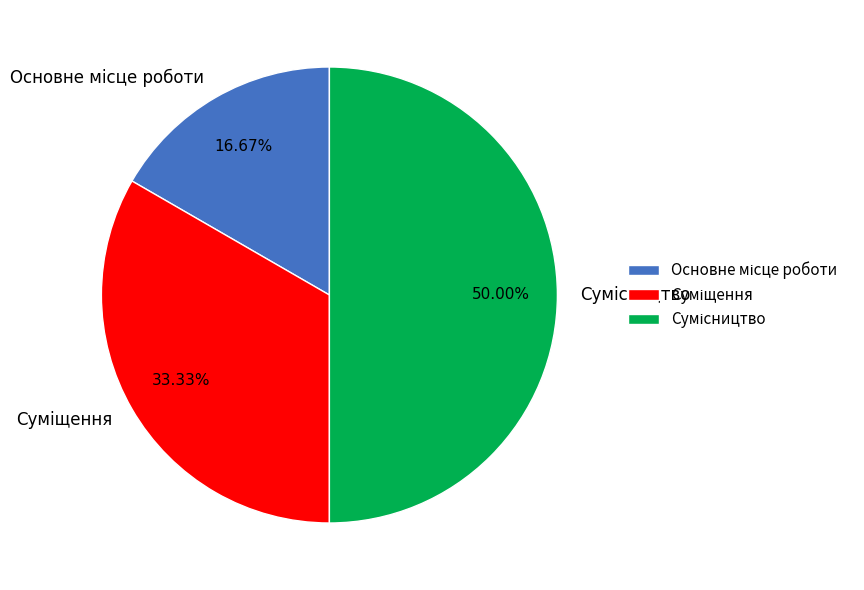

The Основне місце роботи slice represents 17% of the pie. True or false?

True